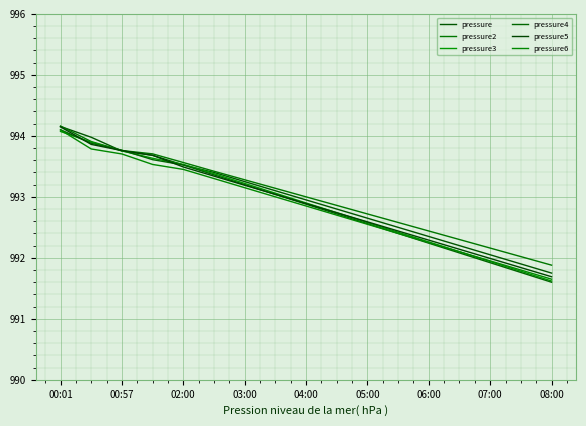

Between which two adjacent categories do pressure2 and pressure4 first intersect?

00:57 and 02:00